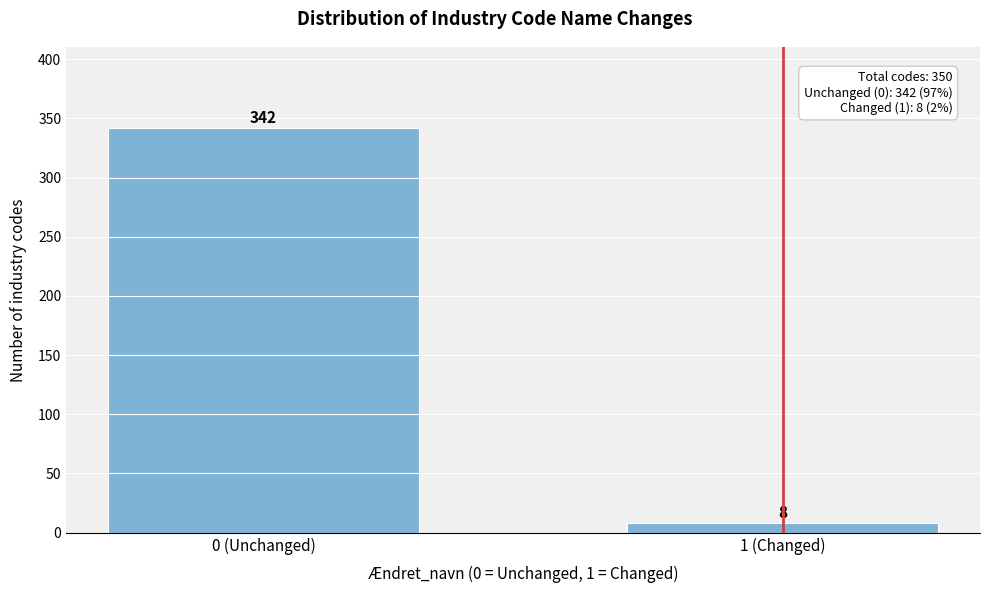

Reading left to right, what are all the values shown in this chart?

342	8